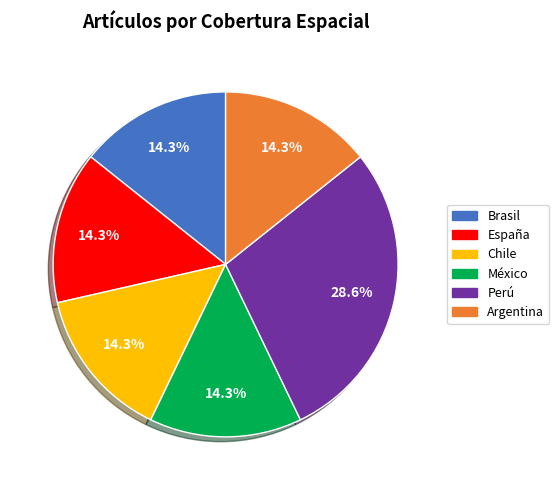

Is there a majority slice in this chart?

No